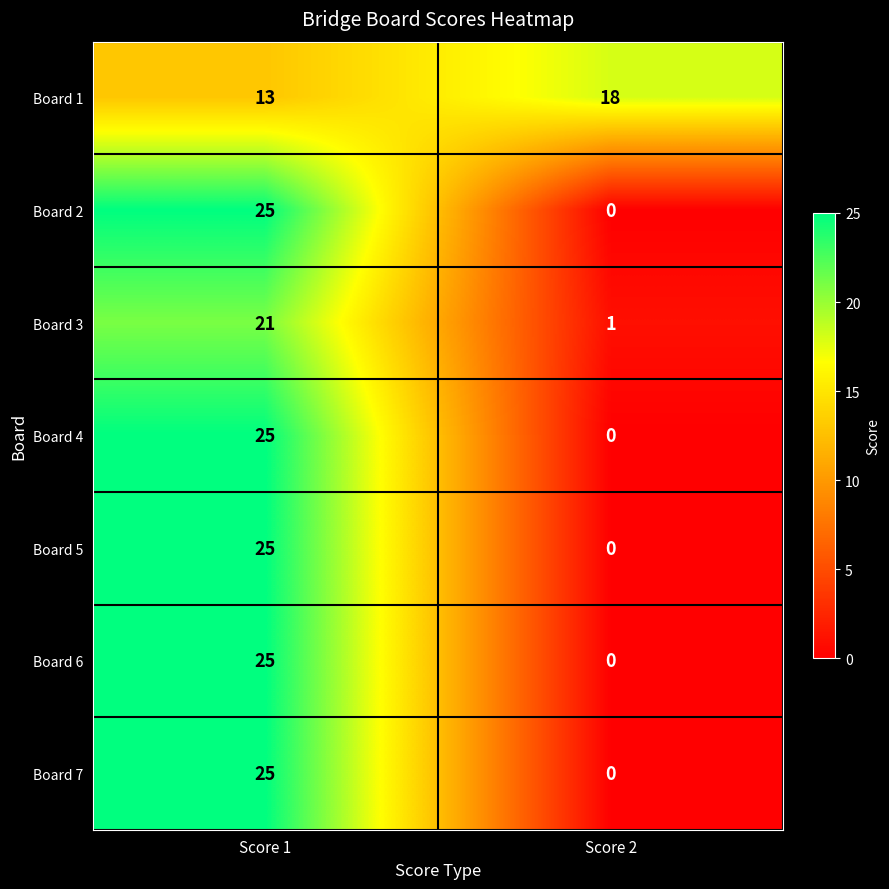

What is the spread (max minus min) of values at Score 1?

12